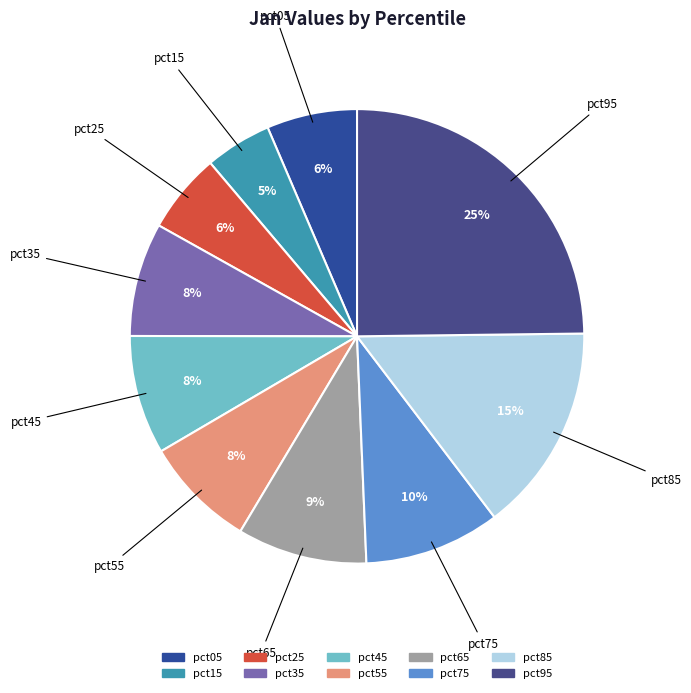

How many segments does this pie chart have?

10